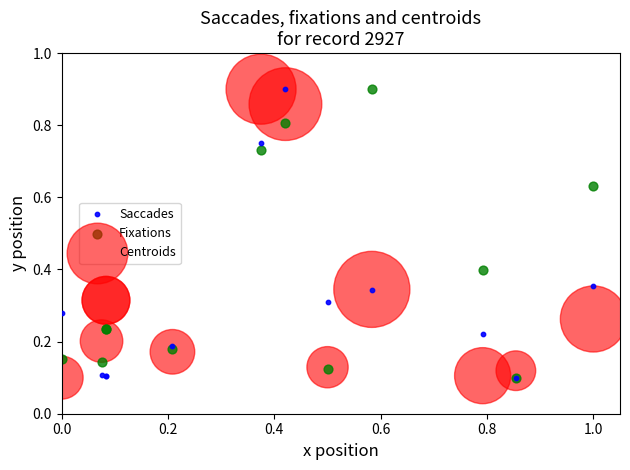

What are all the series names shown in the legend?

Saccades, Fixations, Centroids